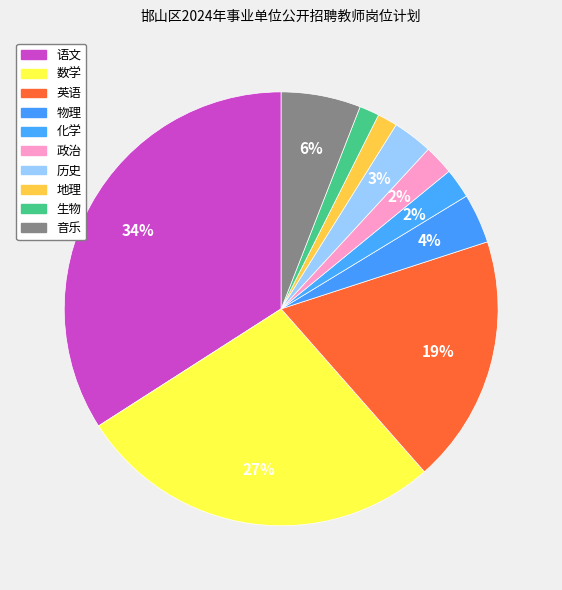

What percentage is the 物理 slice, to the nearest percent?

4%